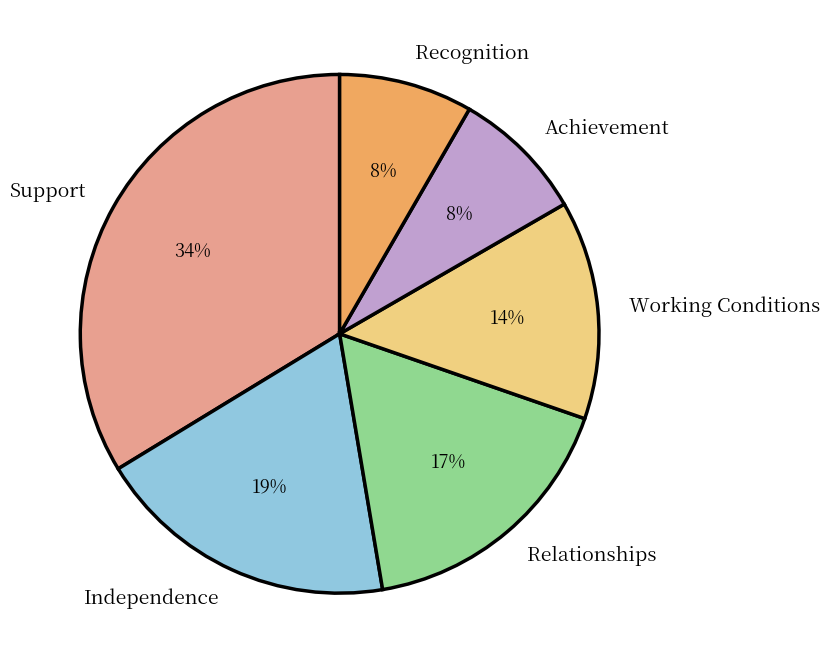

Do Independence and Relationships together represent more than half of the pie?

No